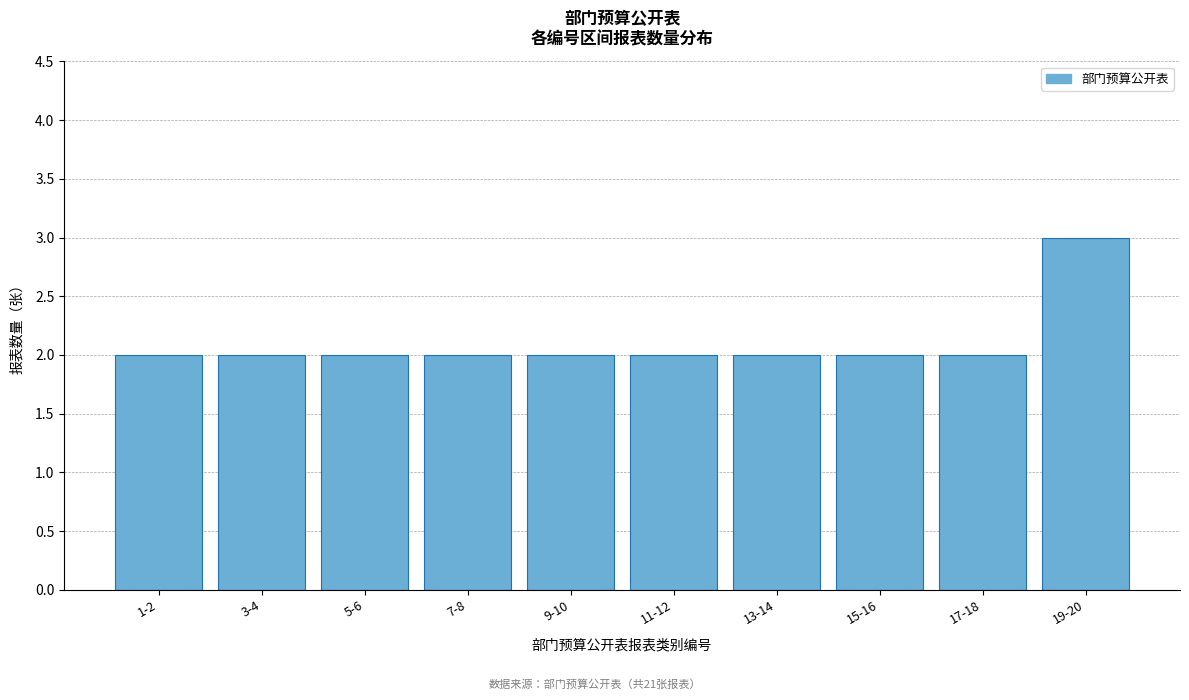

Reading left to right, extract all data points from this chart.

1-2=2	3-4=2	5-6=2	7-8=2	9-10=2	11-12=2	13-14=2	15-16=2	17-18=2	19-20=3